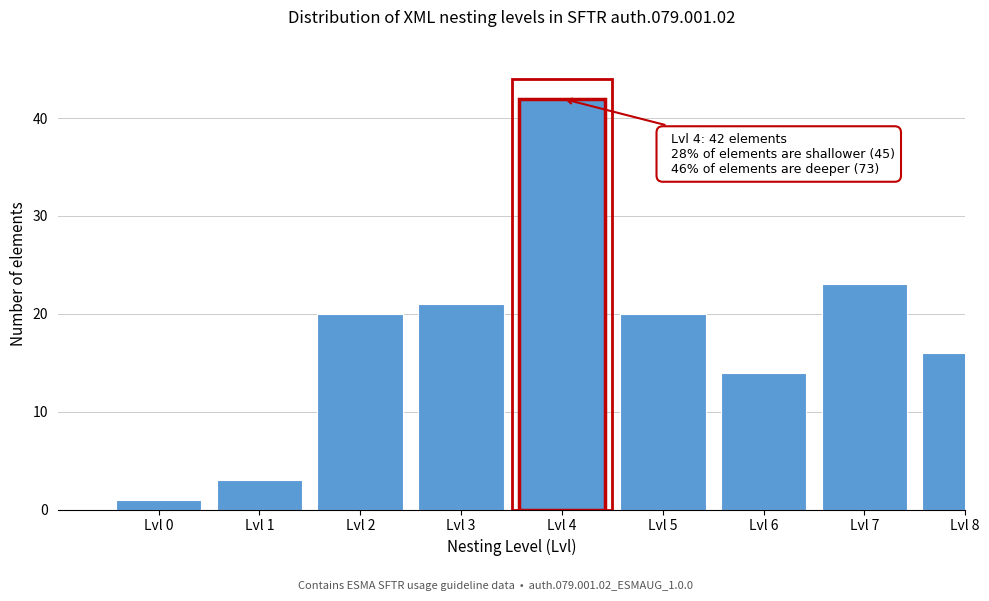

Reading right to left, transcribe all the data shown in this chart.

Lvl 8=16	Lvl 7=23	Lvl 6=14	Lvl 5=20	Lvl 4=42	Lvl 3=21	Lvl 2=20	Lvl 1=3	Lvl 0=1